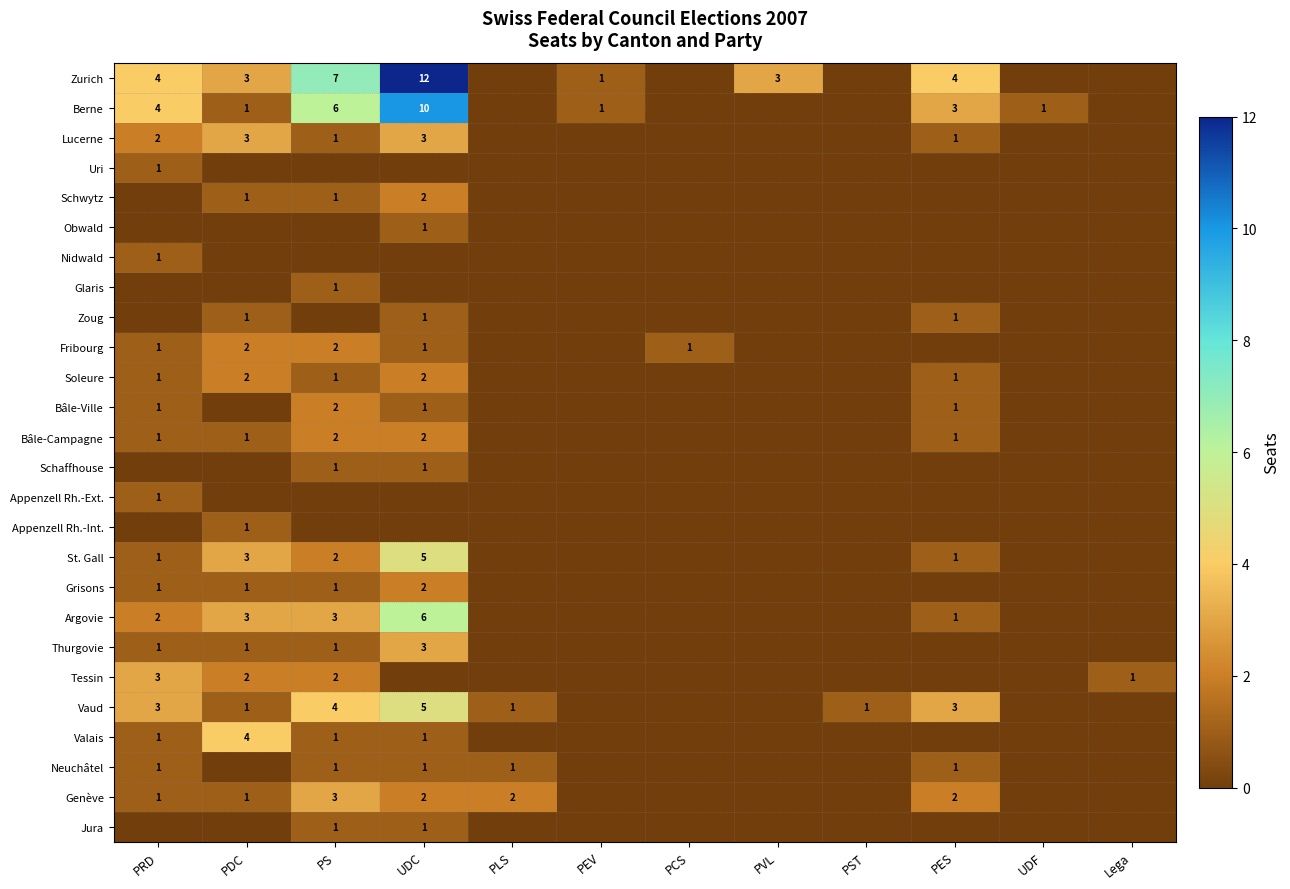

True or false: Zurich has a value of 2 at PS.

False